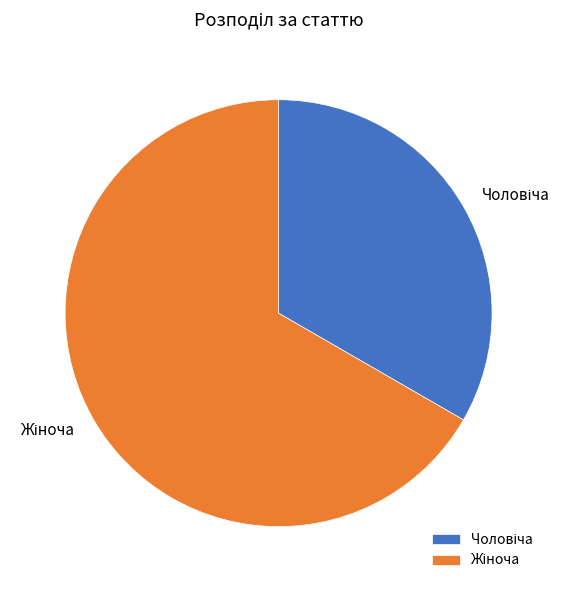

Is there any slice that represents more than half of the pie?

Yes